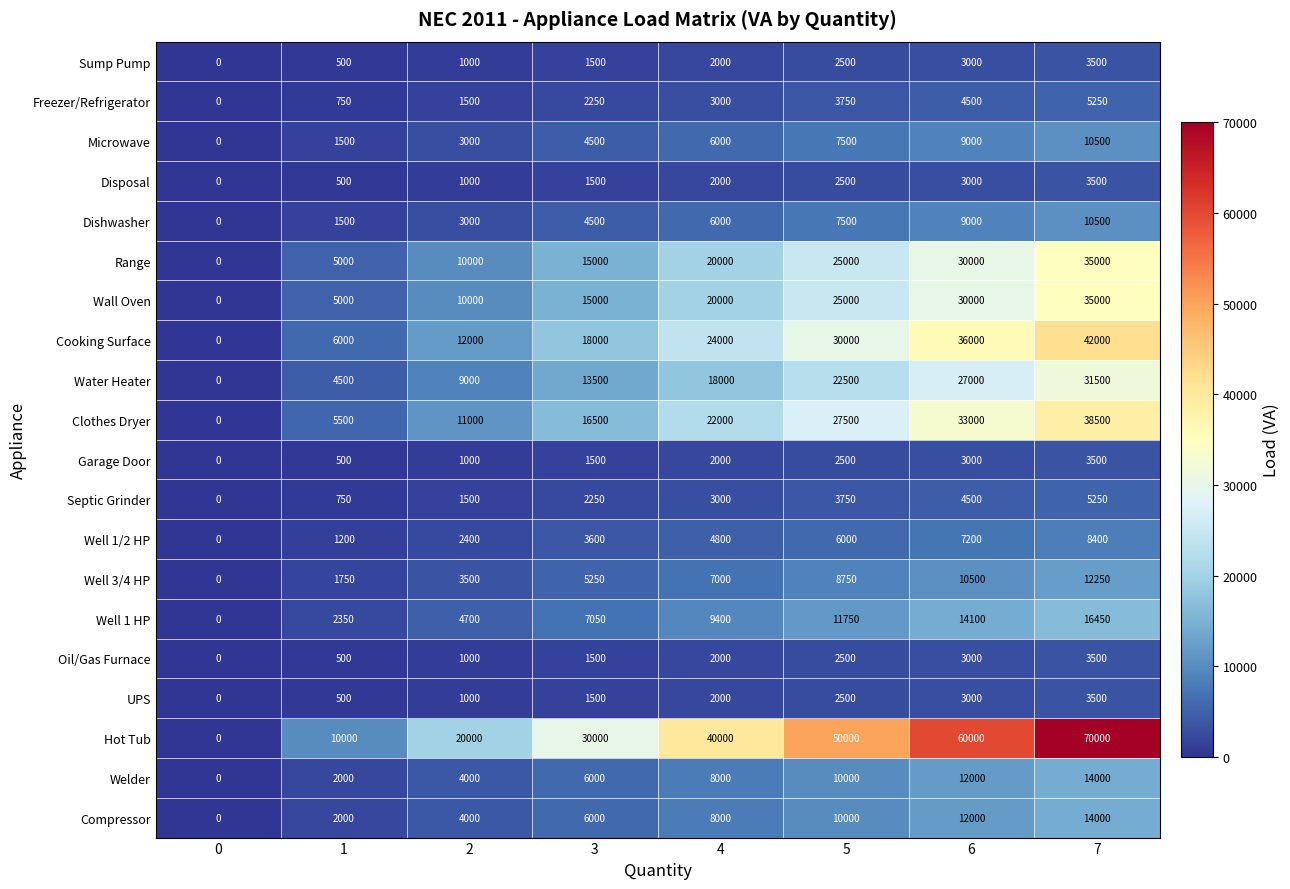

Which series has the widest spread of values?

Hot Tub